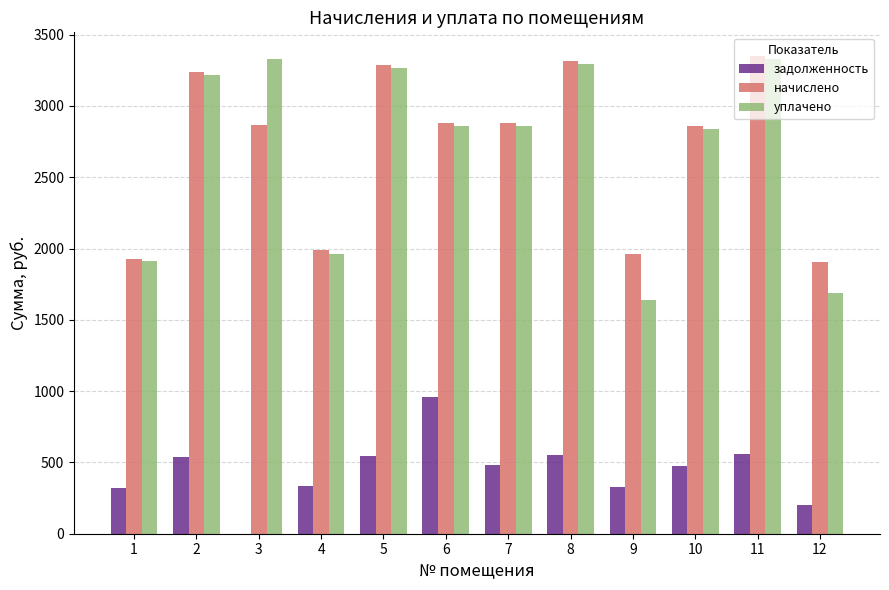

What is the total value across all series at 9?

3927.0